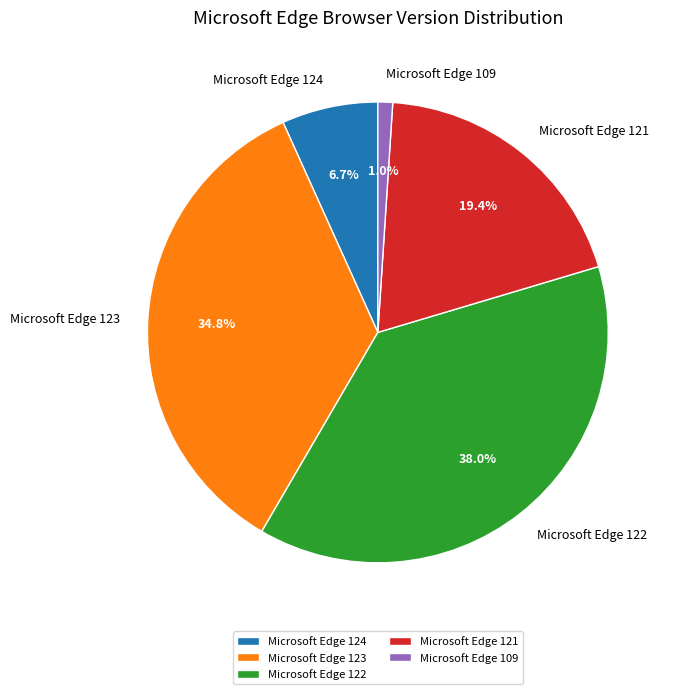

To the nearest percent, what is the average slice percentage?

20%